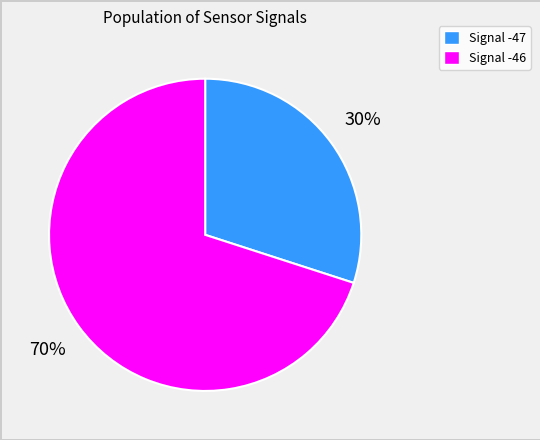

Is there a majority slice in this chart?

Yes